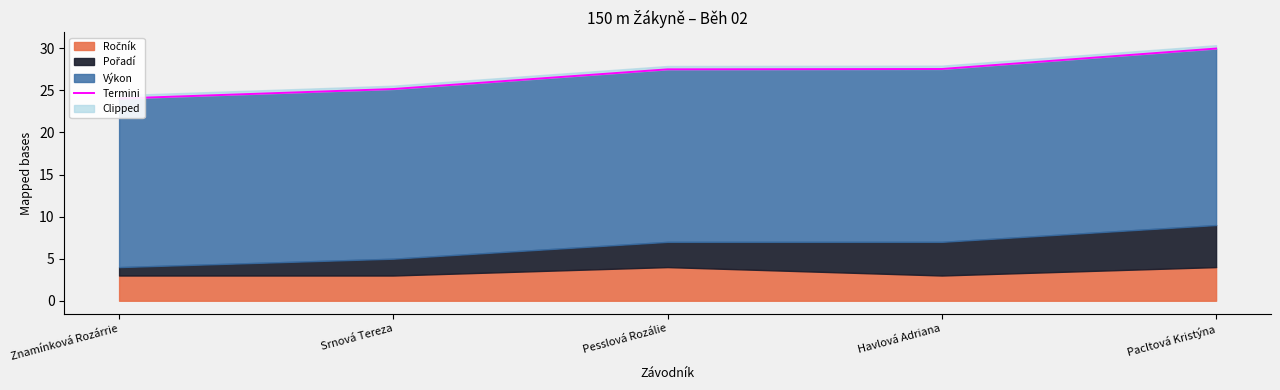

List the labels in order of value, smallest first.

Znamínková Rozárrie, Srnová Tereza, Pesslová Rozálie, Havlová Adriana, Pacltová Kristýna